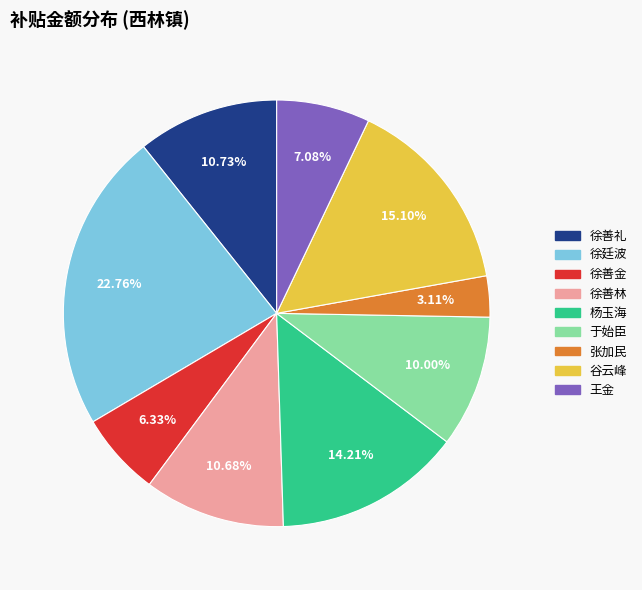

What percentage is NOT represented by 徐善金?

93.7%